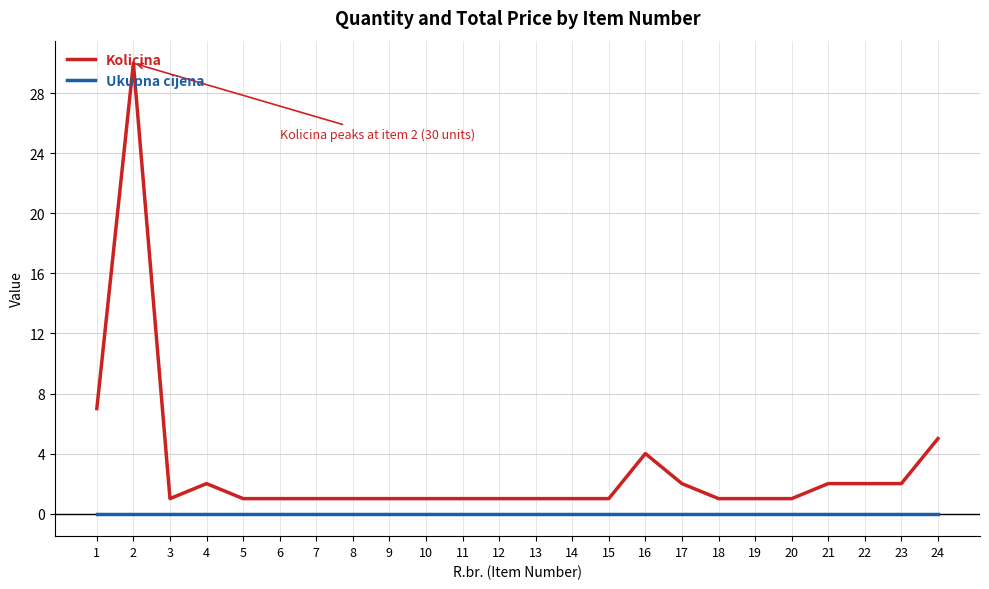

The Kolicina series shows 9 at 1. True or false?

False